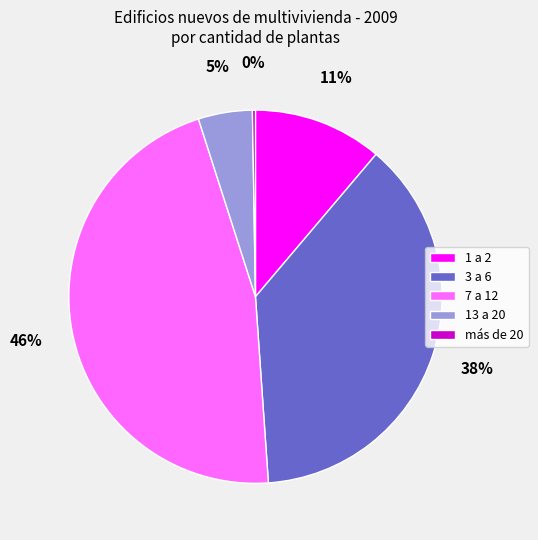

Which slice is the largest?

7 a 12